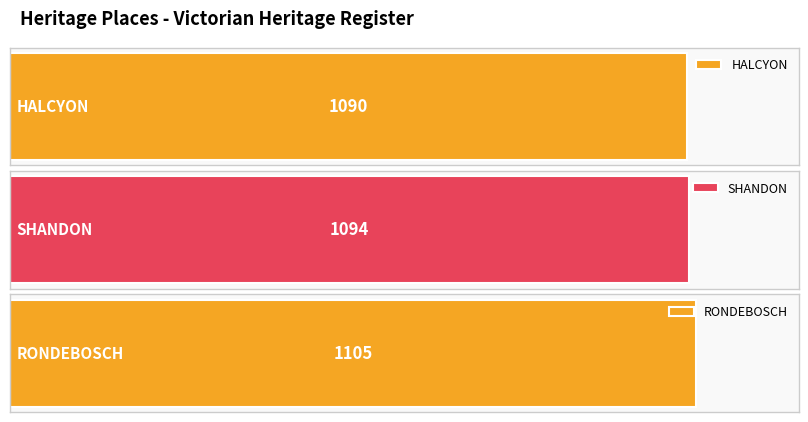

What is the label of the 2nd bar from the left?

SHANDON